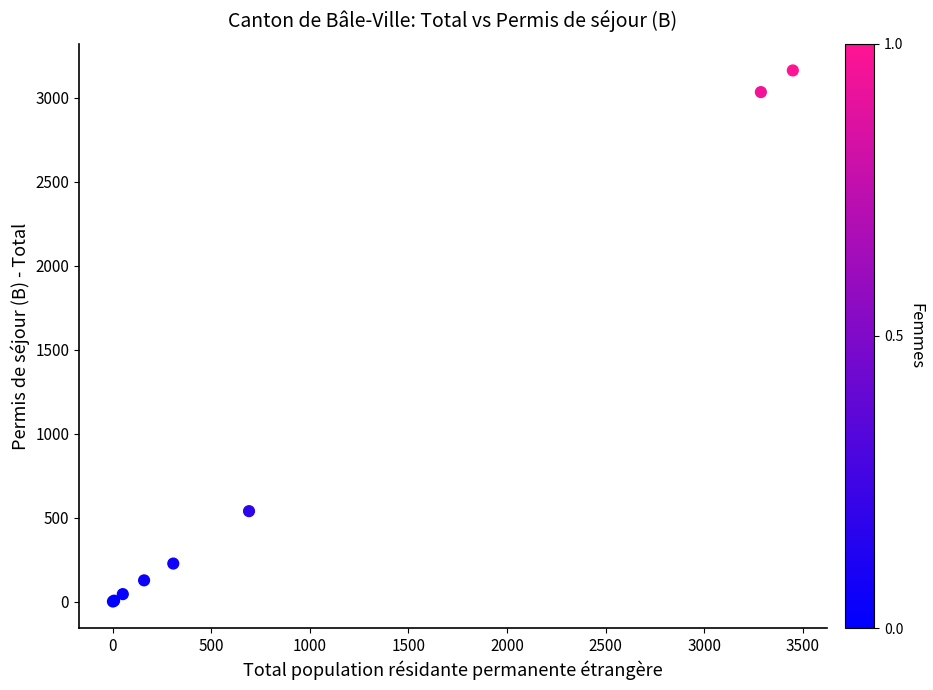

What Y value in the scatter plot is closest to 1583?

540